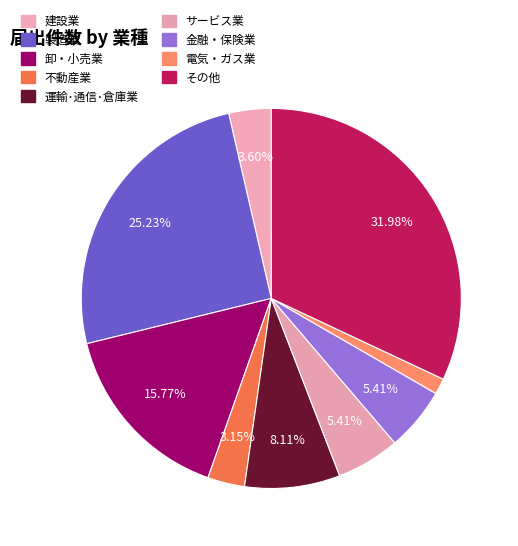

How many slices are in this pie chart?

9